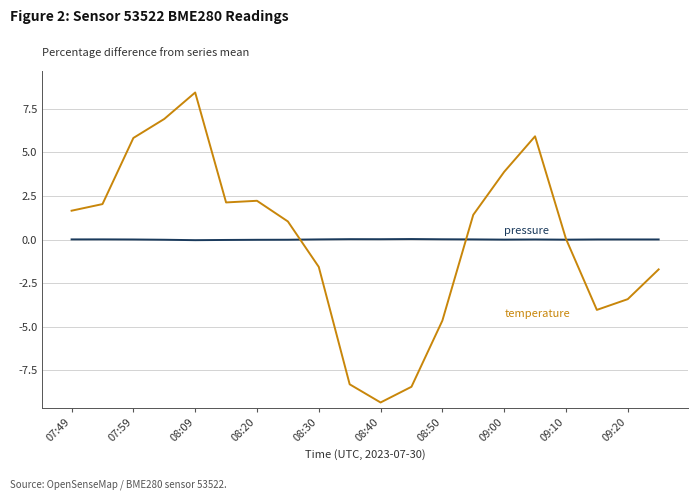

What is the smallest value displayed?

-9.3